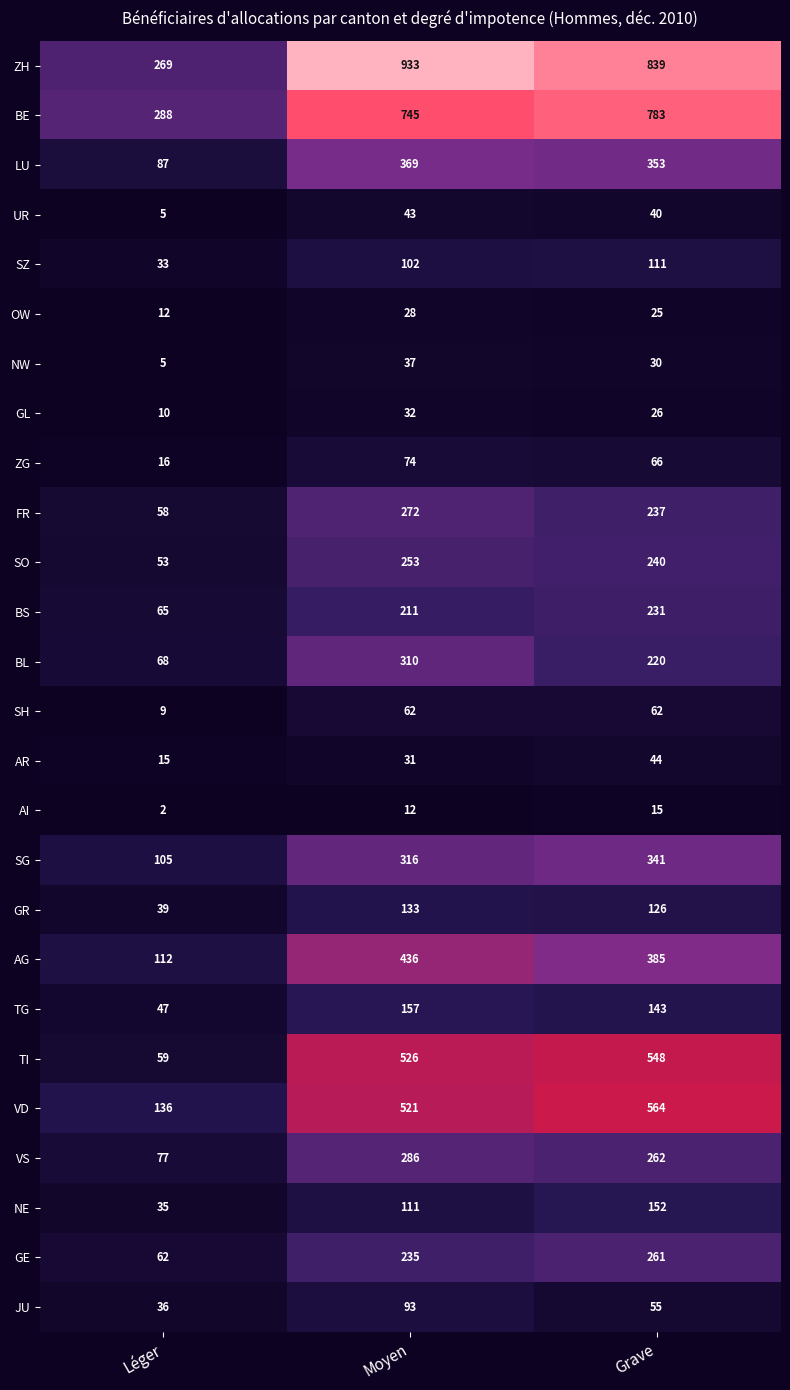

Which category has the highest value across all series?

Moyen